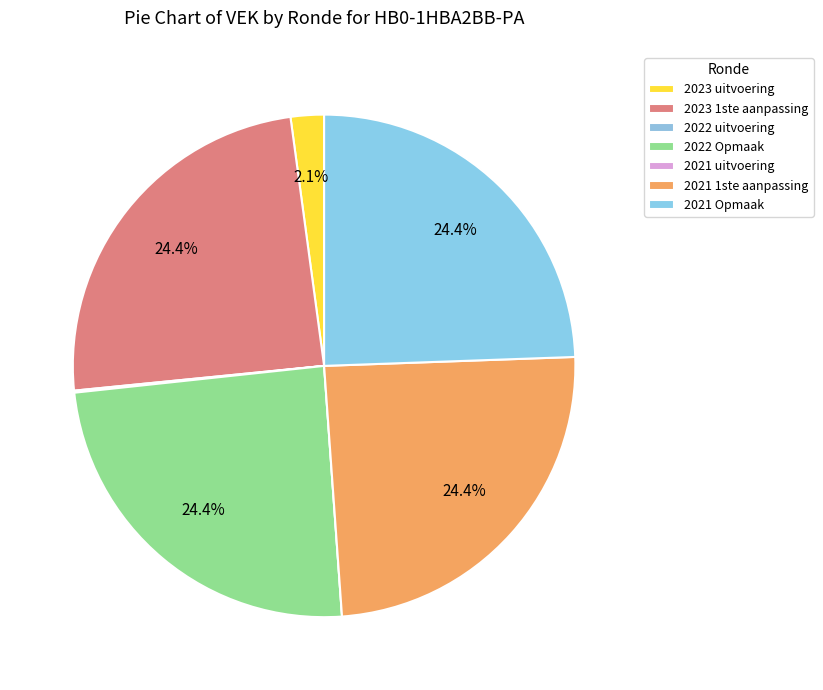

To the nearest percent, what is the combined percentage of 2021 Opmaak and 2023 1ste aanpassing?

49%